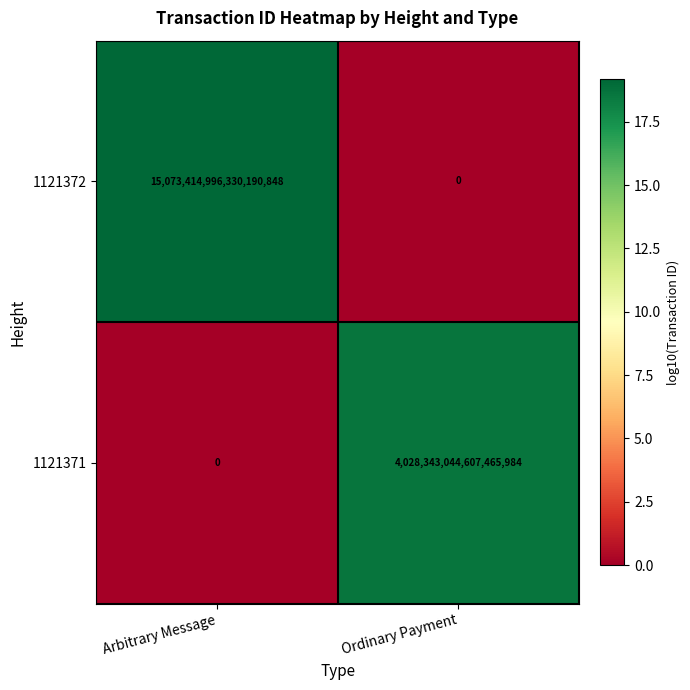

The value of 1121371 at Ordinary Payment is 4028343044607465984. True or false?

True